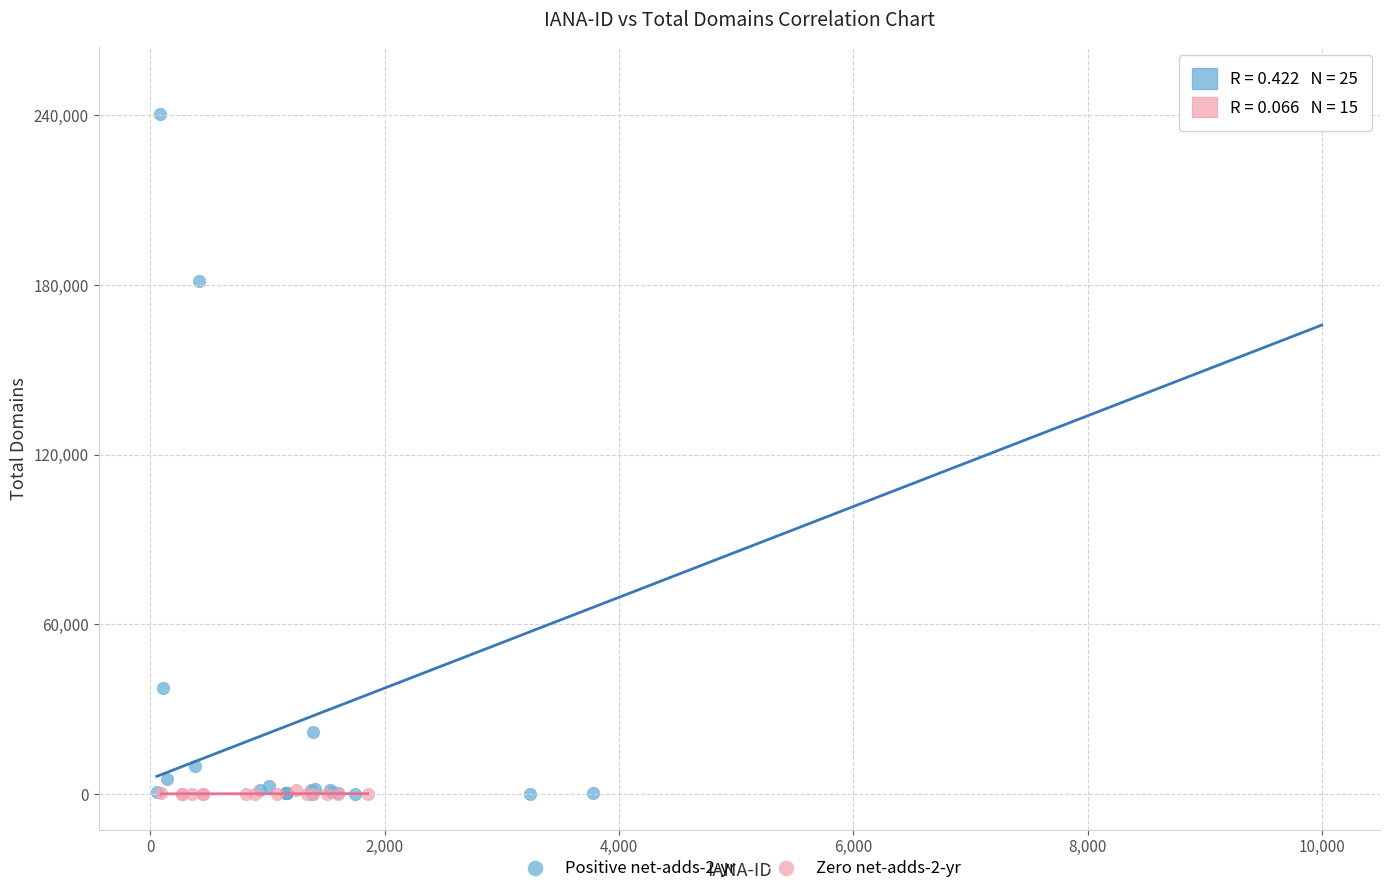

Which series contains the highest Y value?

Positive net-adds-2-yr